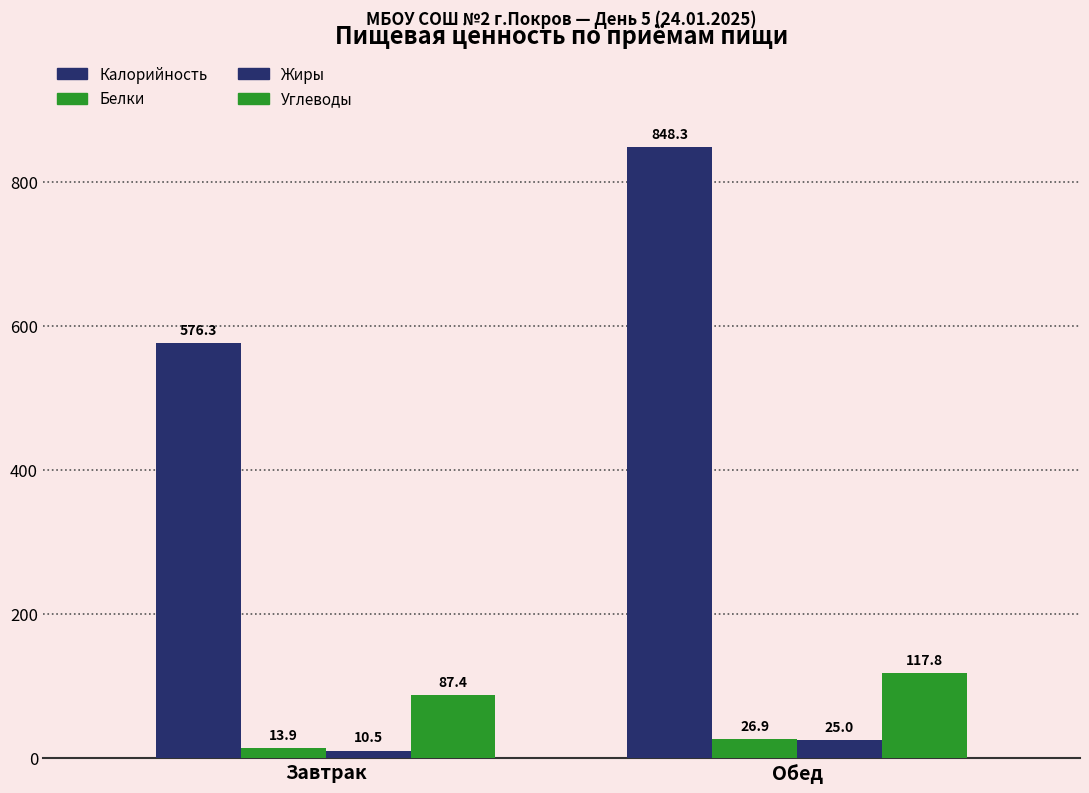

Is it true that Калорийность equals 576.3 at Завтрак?

True